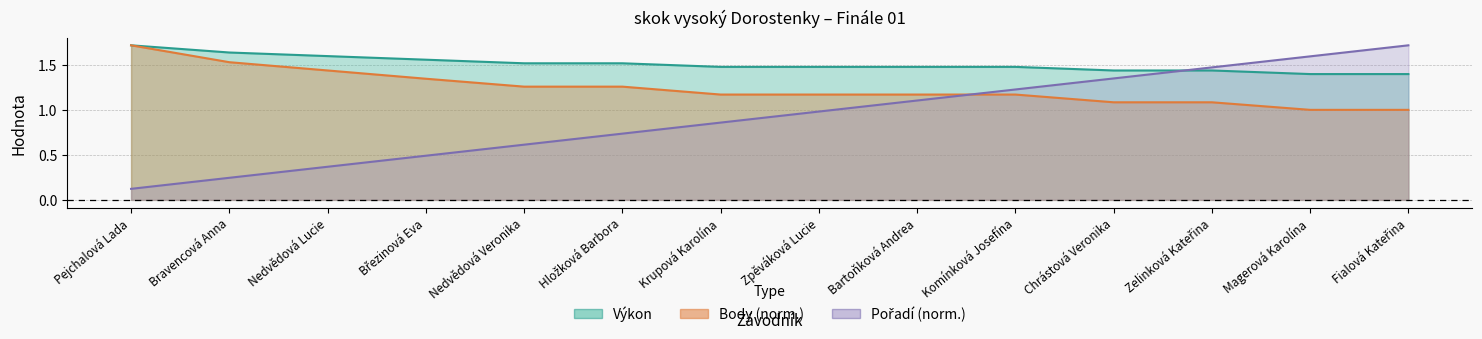

True or false: Body has a value of 1.0 at Fialová Kateřina.

True